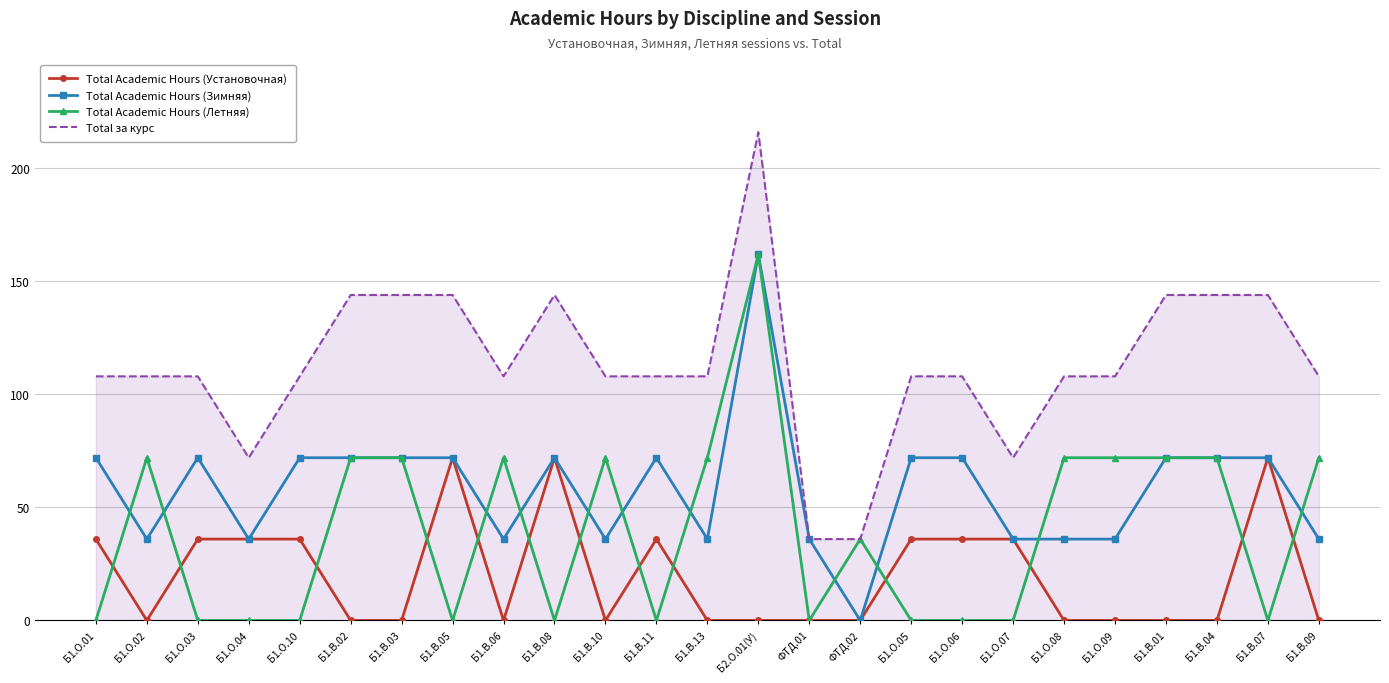

The value of Total Academic Hours (Летняя) at Б1.В.11 is 0. True or false?

True